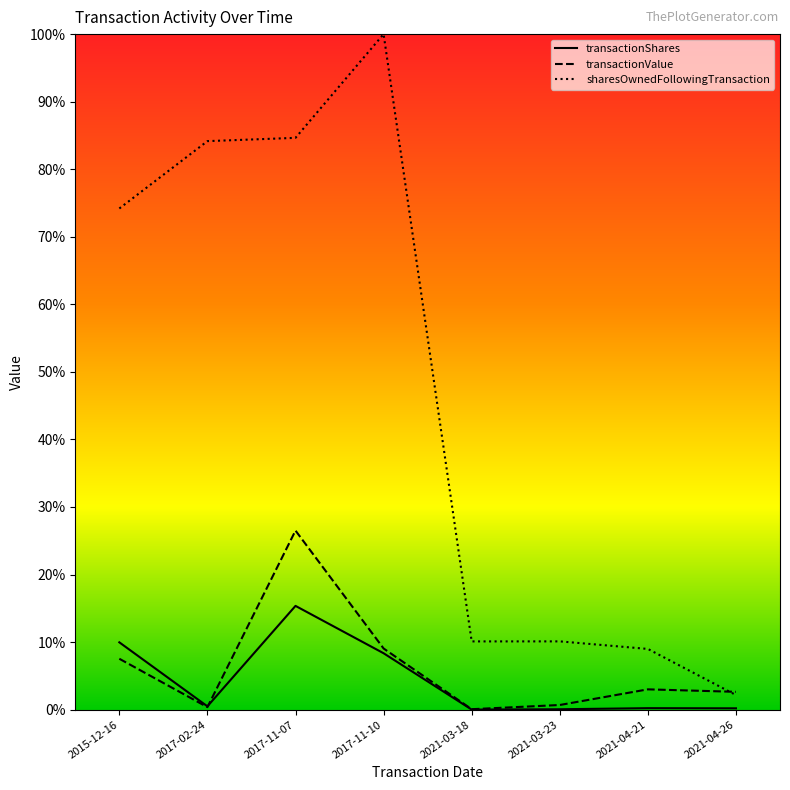

True or false: sharesOwnedFollowingTransaction has a value of 0.8 at 2017-02-24.

True